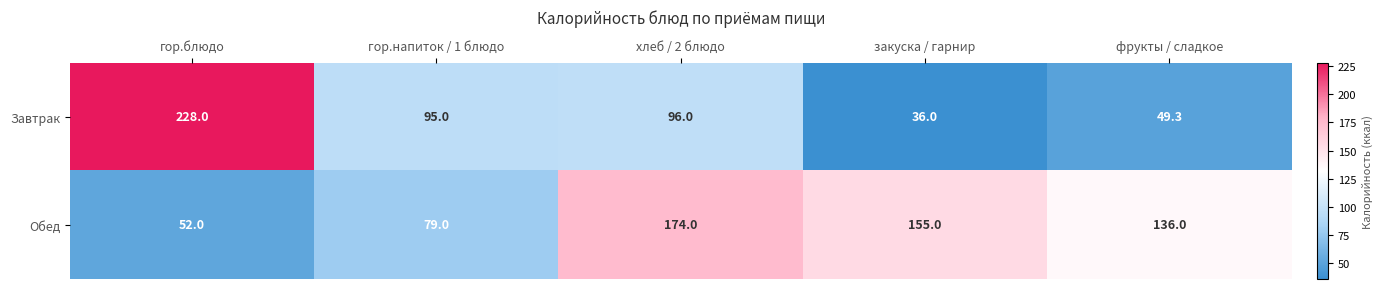

Is the value of Обед at фрукты / сладкое greater than the value of Завтрак at хлеб / 2 блюдо?

Yes